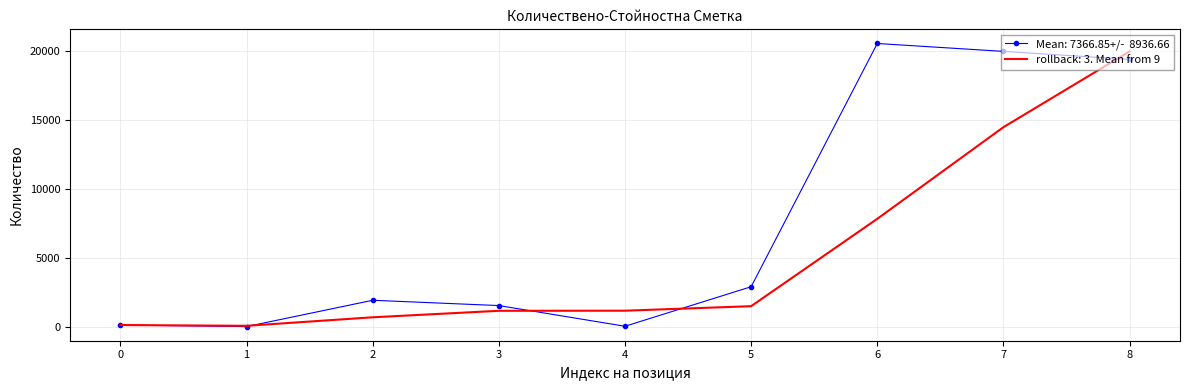

What is the difference between the highest and lowest values at 7?

5489.8